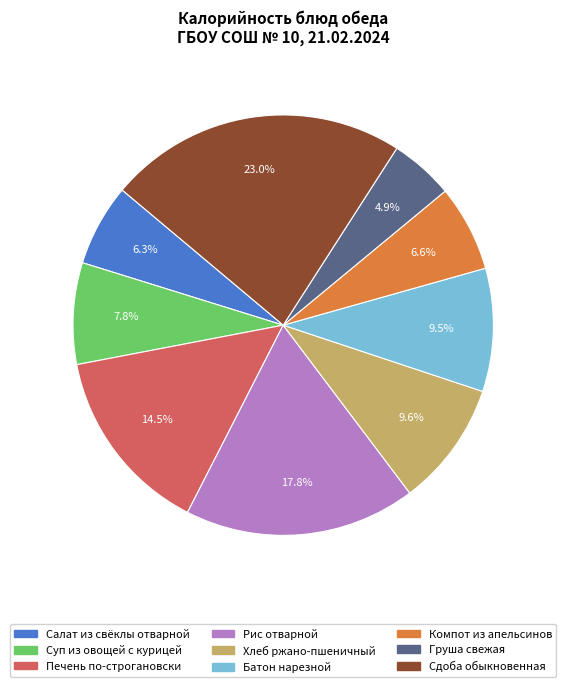

To the nearest percent, what portion does Рис отварной represent?

18%